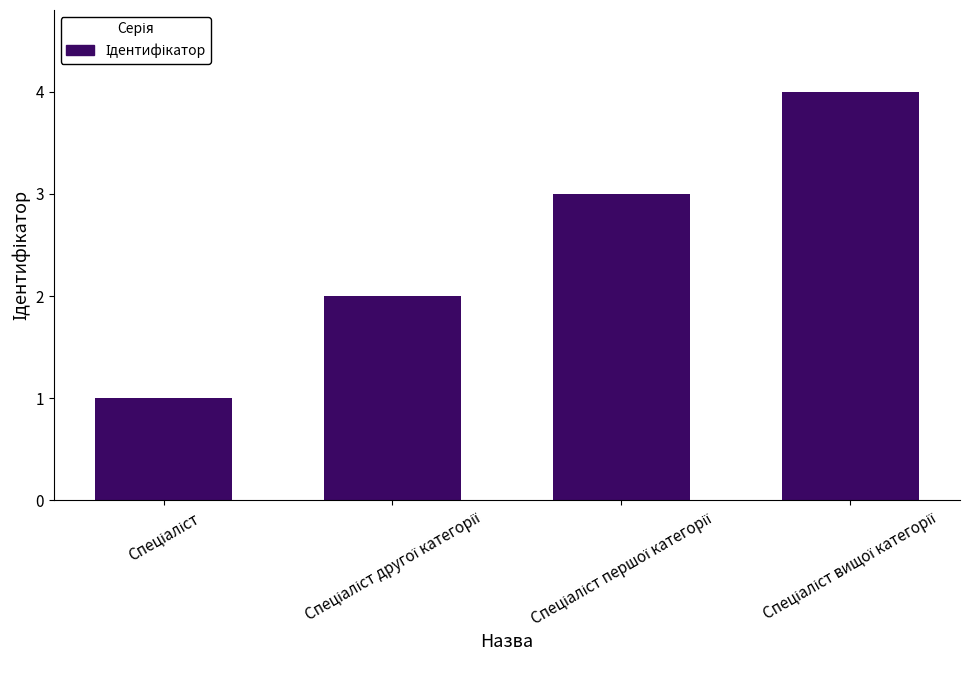

Are the bars horizontal?

No